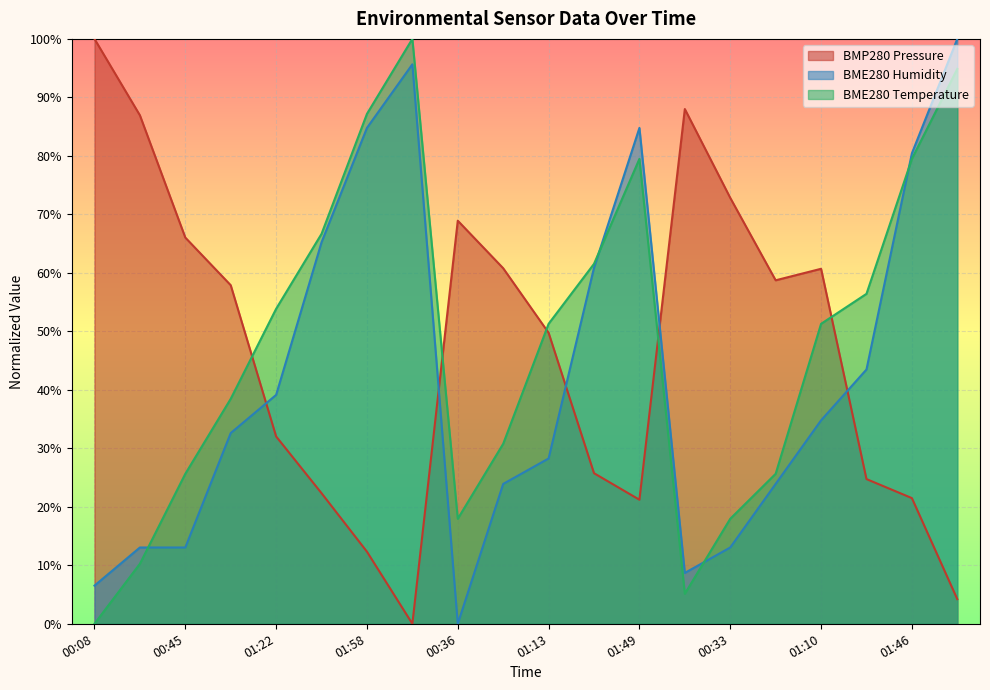

The value of BME280_temperature at 01:31 is 0.6. True or false?

True